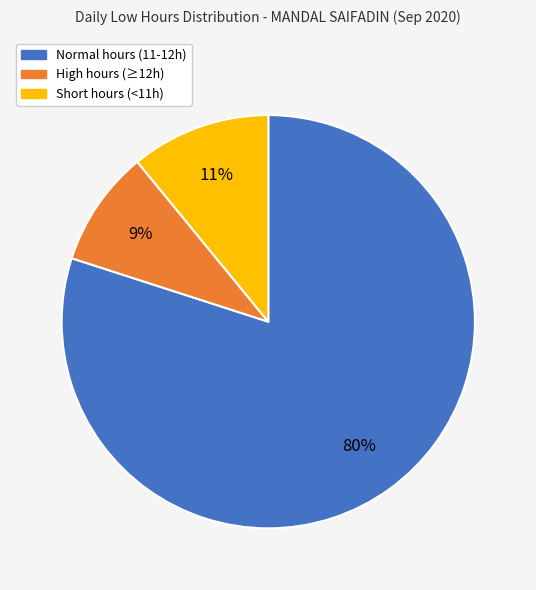

Is there a majority slice in this chart?

Yes